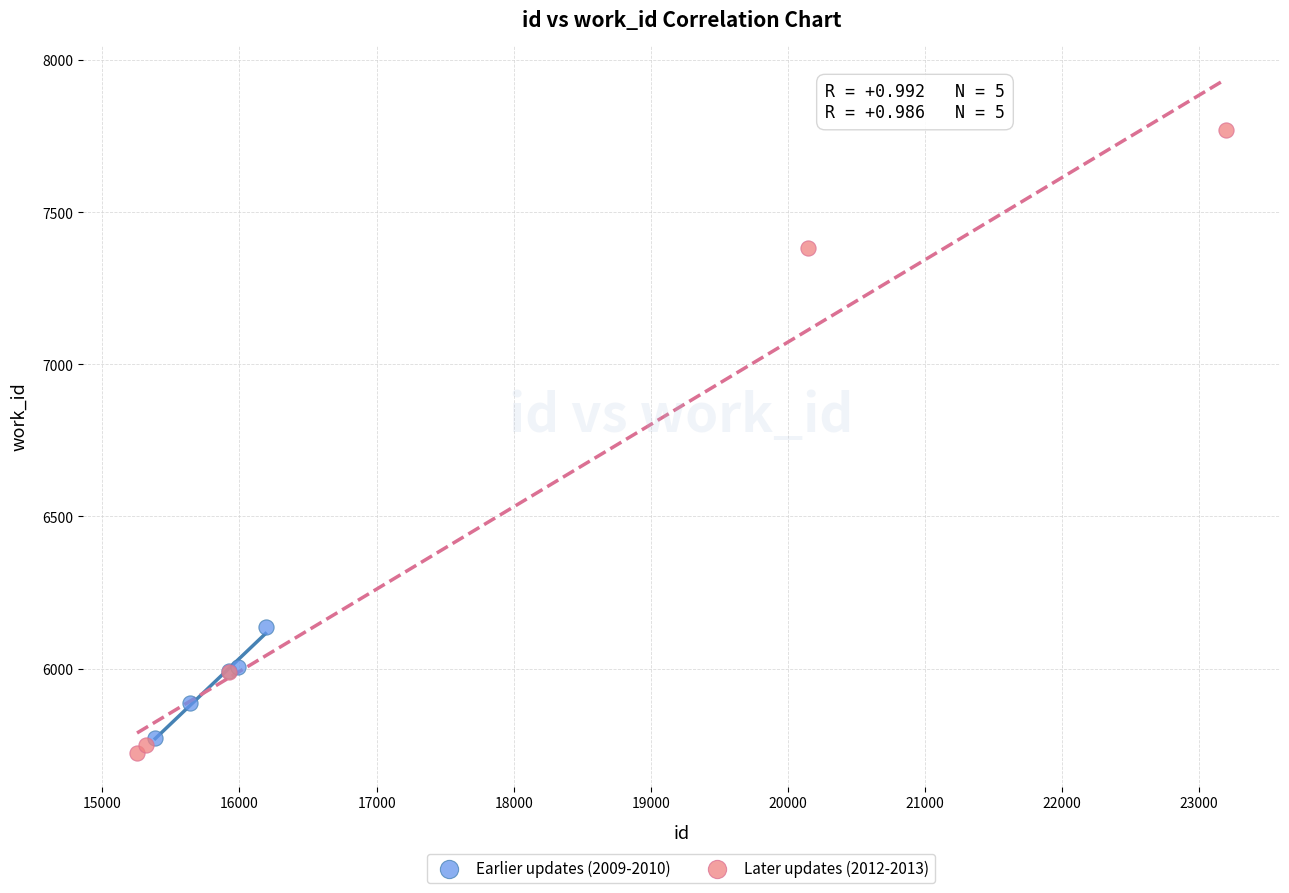

Which series contains the highest Y value?

Later updates (2012-2013)